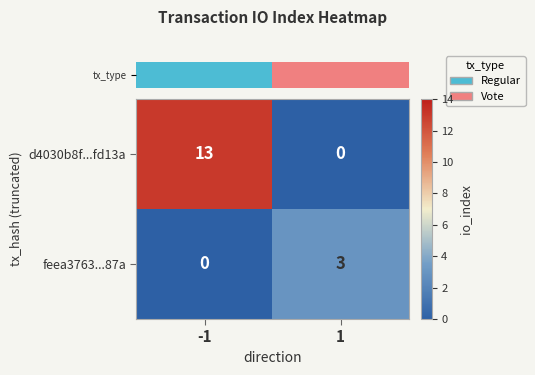

What is the difference between the maximum and minimum values in the feea3763...87a series?

3